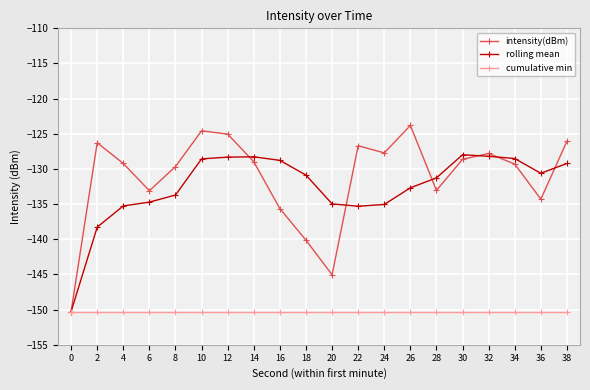

Which series has the widest spread of values?

intensity(dBm)